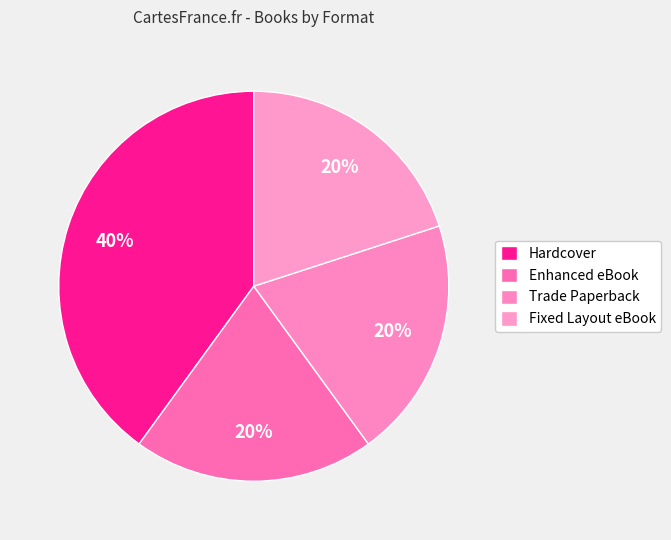

How many slices are in this pie chart?

4